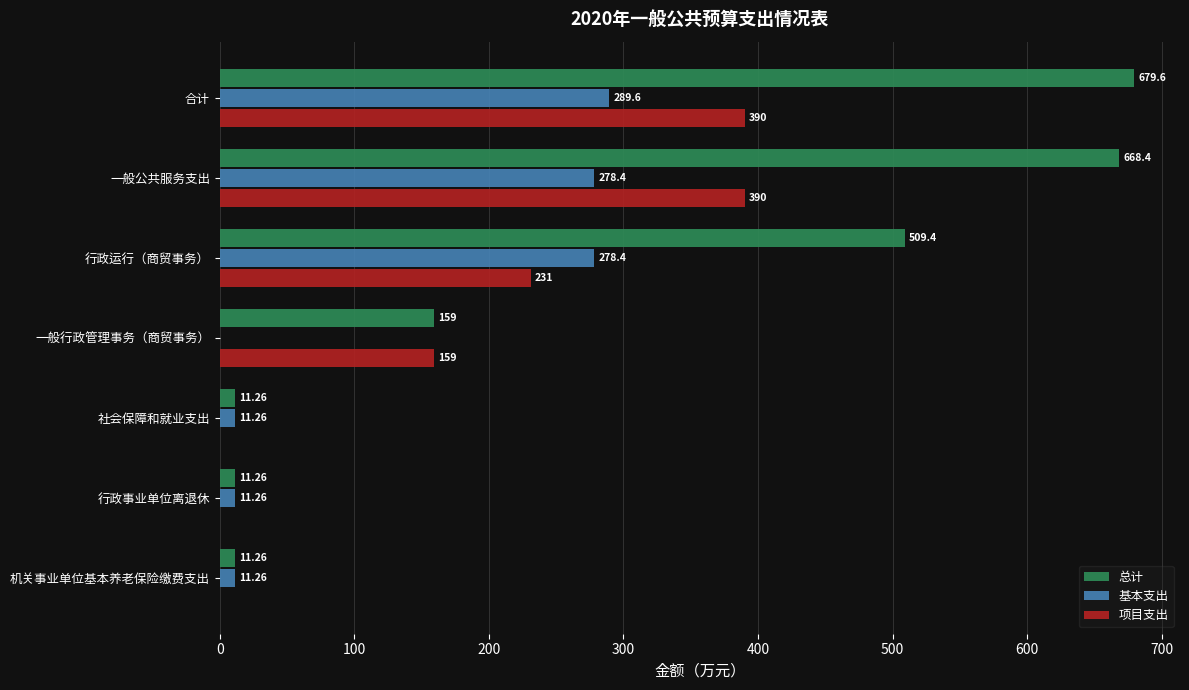

What are all the series names shown in the legend?

总计, 基本支出, 项目支出